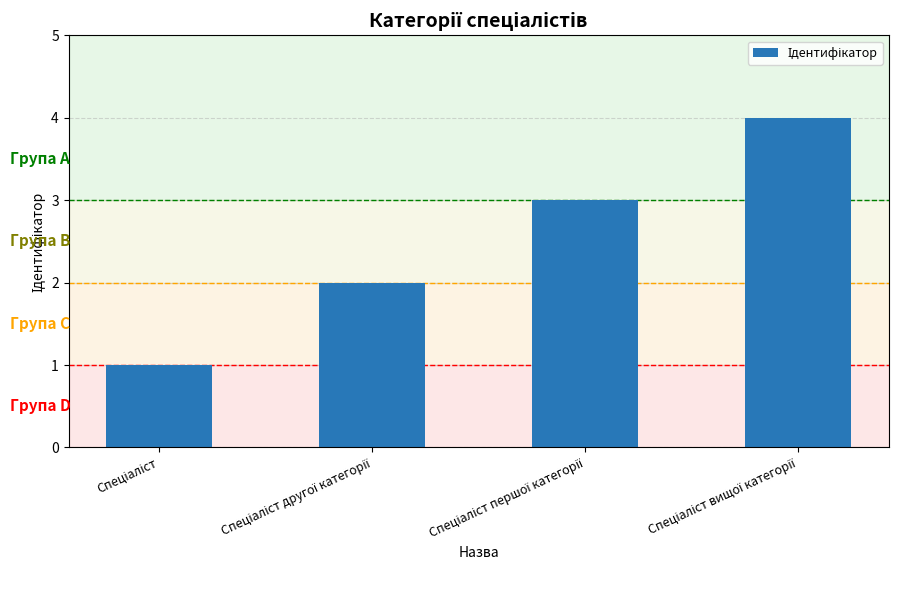

What is the sum of all values?

10